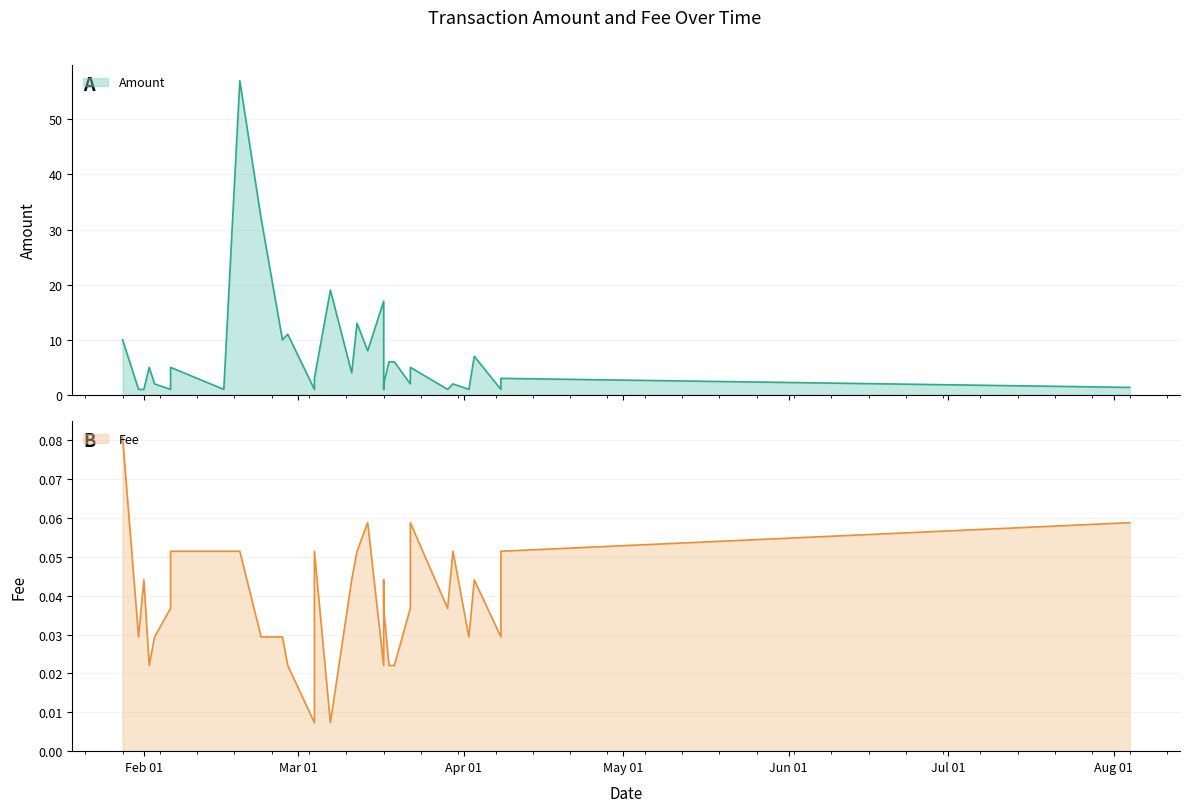

Rank the categories by Amount value from lowest to highest.

2020-01-31, 2020-02-01, 2020-02-06, 2020-02-16, 2020-03-04, 2020-03-17, 2020-03-29, 2020-04-02, 2020-04-08, 2020-08-04, 2020-02-03, 2020-03-17, 2020-03-22, 2020-03-30, 2020-03-04, 2020-04-08, 2020-03-11, 2020-02-02, 2020-02-06, 2020-03-22, 2020-03-18, 2020-03-19, 2020-04-03, 2020-03-14, 2020-01-28, 2020-02-27, 2020-02-28, 2020-03-12, 2020-03-17, 2020-03-07, 2020-02-23, 2020-02-19